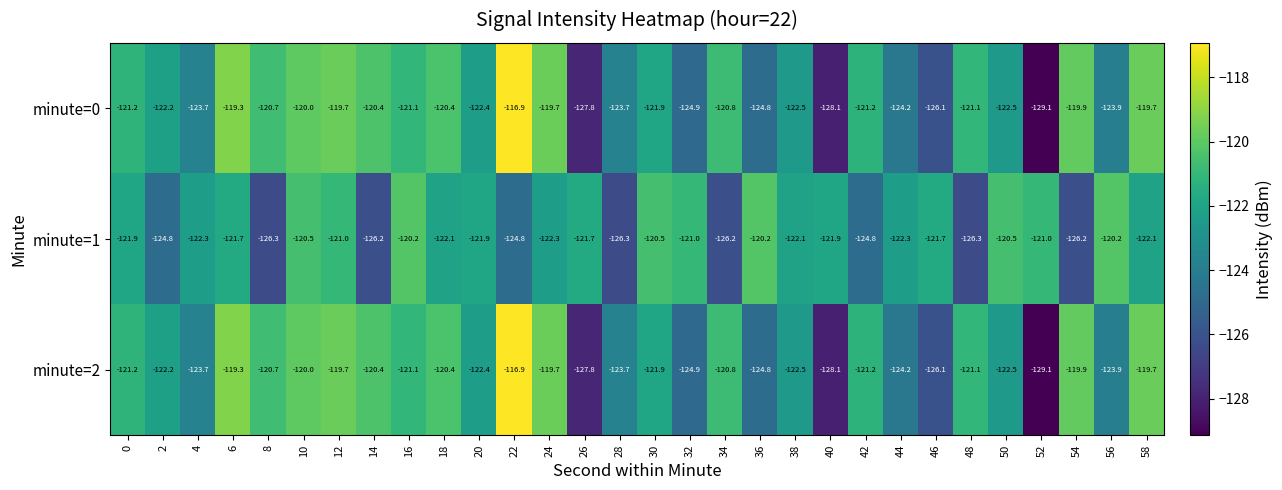

What is the total value across all series at 22?

-358.6